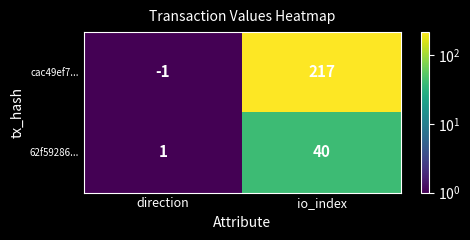

Which series has the largest total across all categories?

cac49ef7...